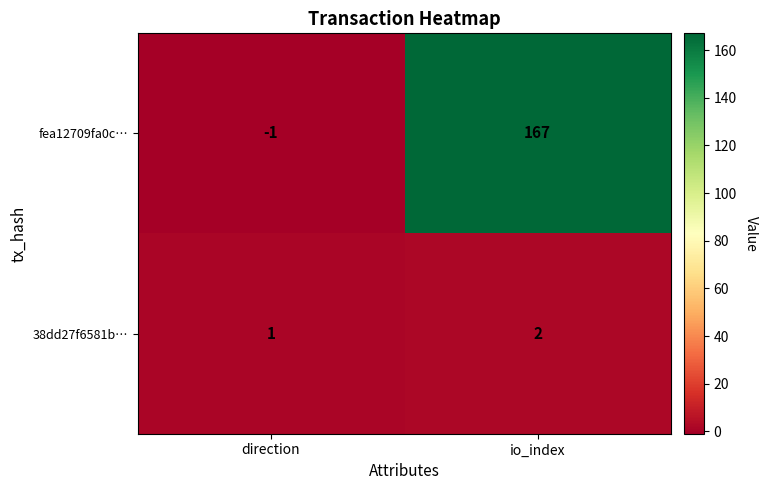

How many categories are shown in the chart?

2